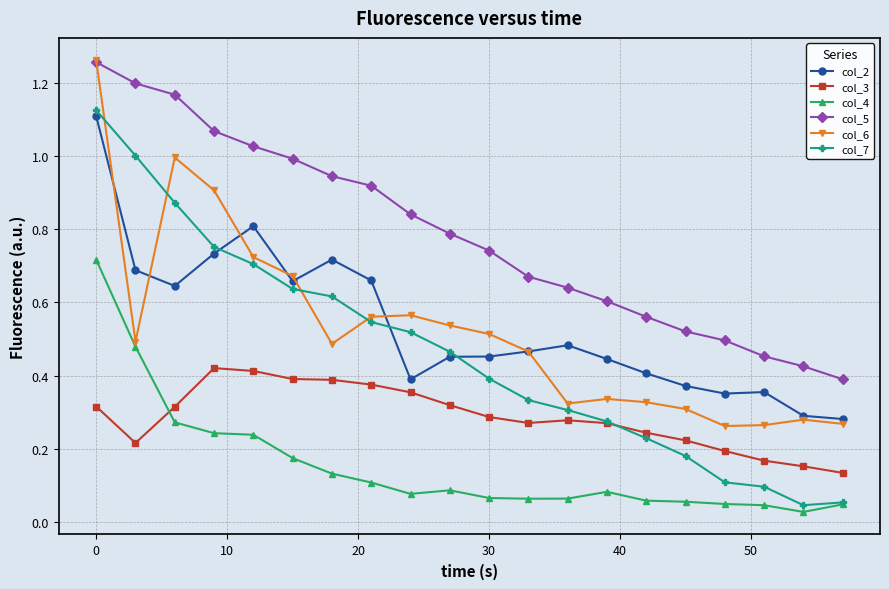

Count the col_2 values in the range 0 to 1.

19